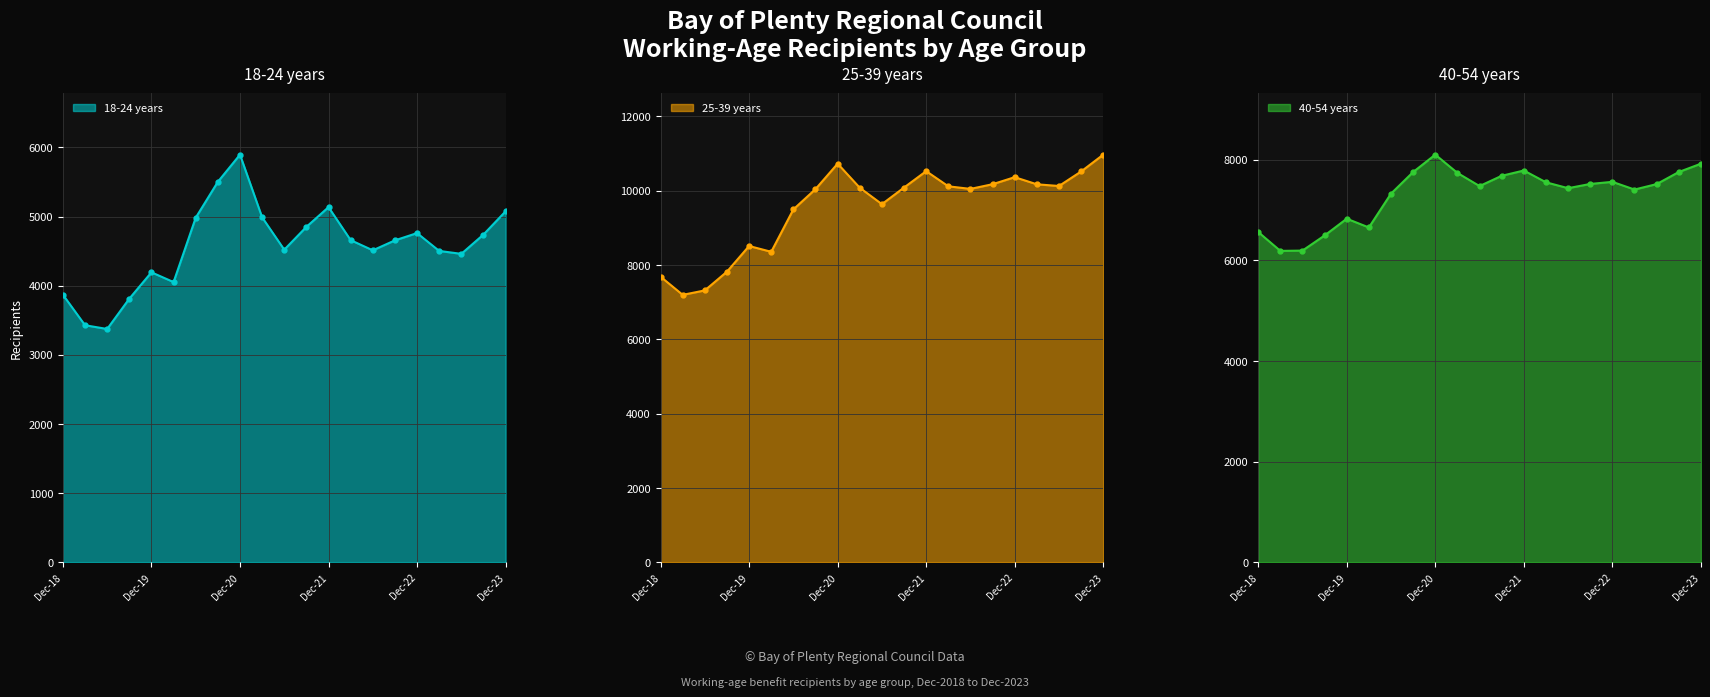

Which label corresponds to the smallest value in the chart?

Jun-19